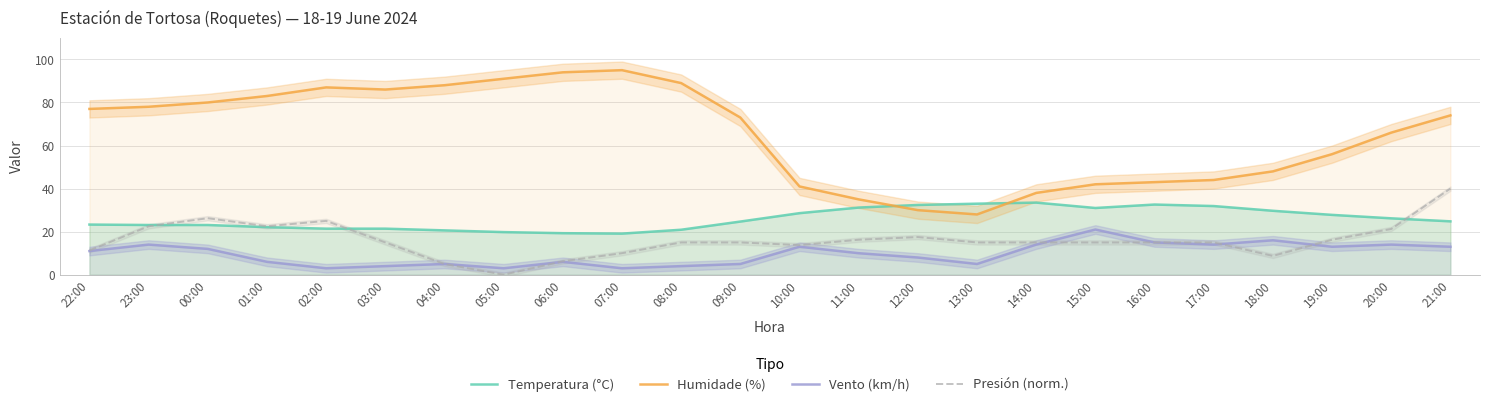

What is the label of the 17th point from the right?

05:00